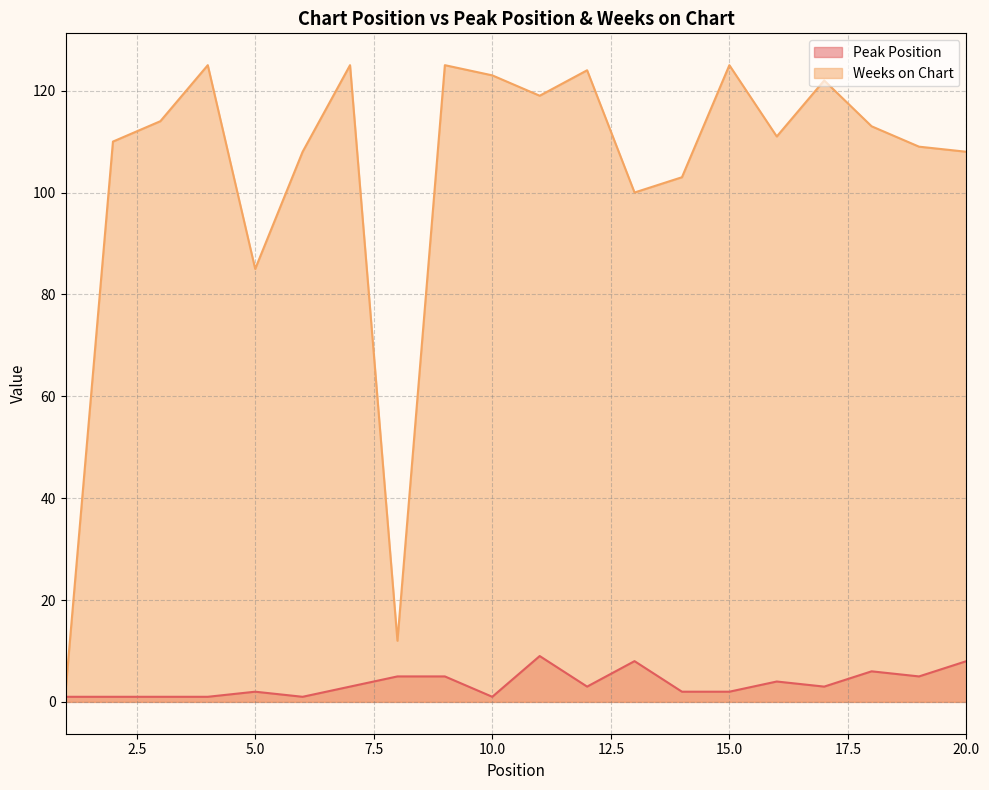

Which category has the highest value across all series?

4